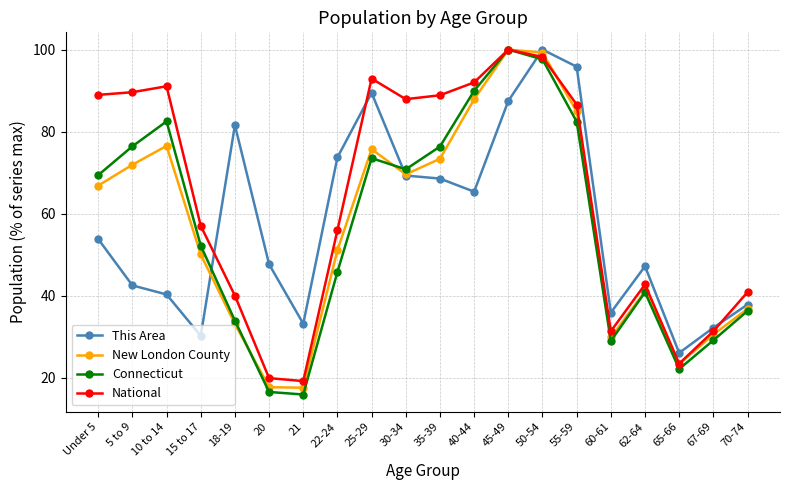

In New London County, how many points are higher than both neighbors (excluding endpoints)?

4